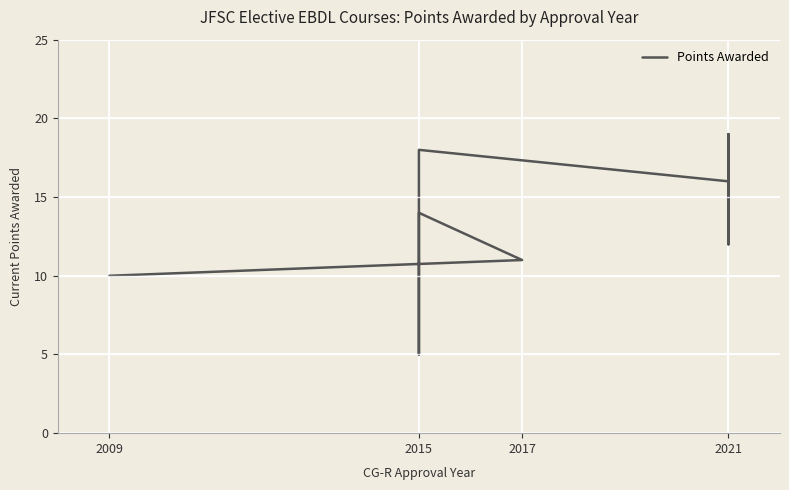

Reading right to left, transcribe all the data shown in this chart.

16	12	19	16	18	12	5	7	7	14	11	10